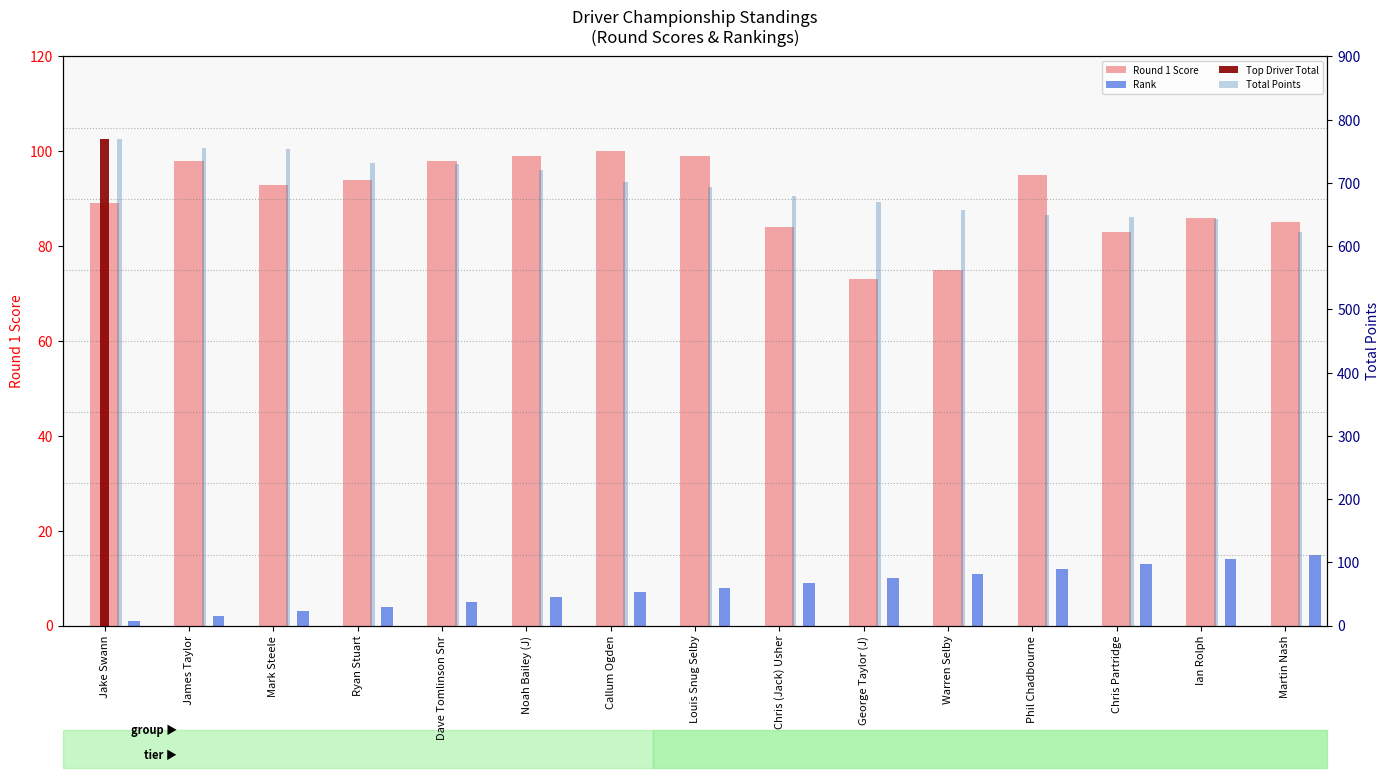

What is the difference between the maximum and minimum values in the Round 1 Score series?

27